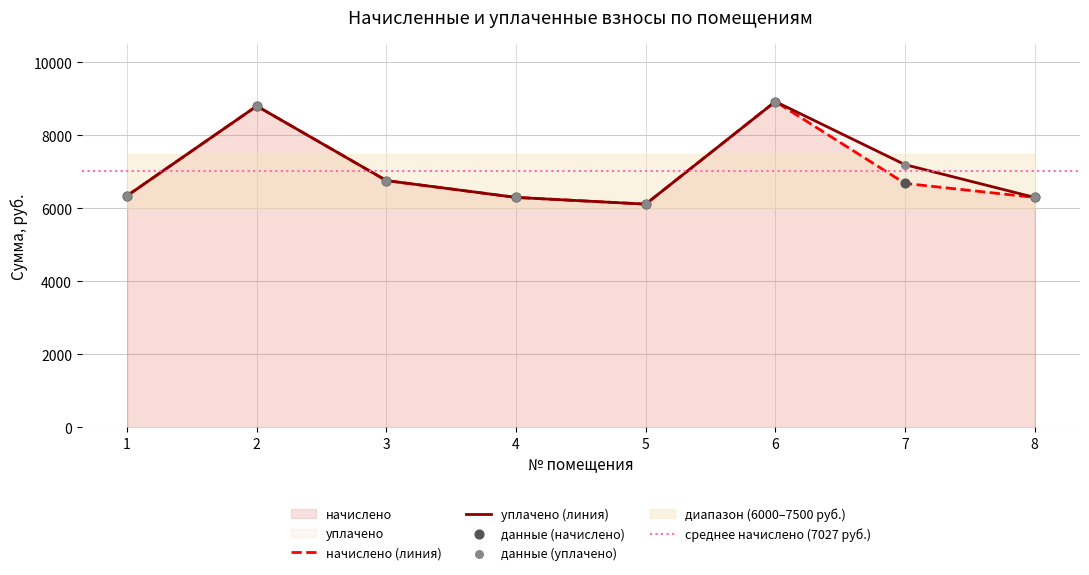

Which series contains the lowest Y value?

начислено